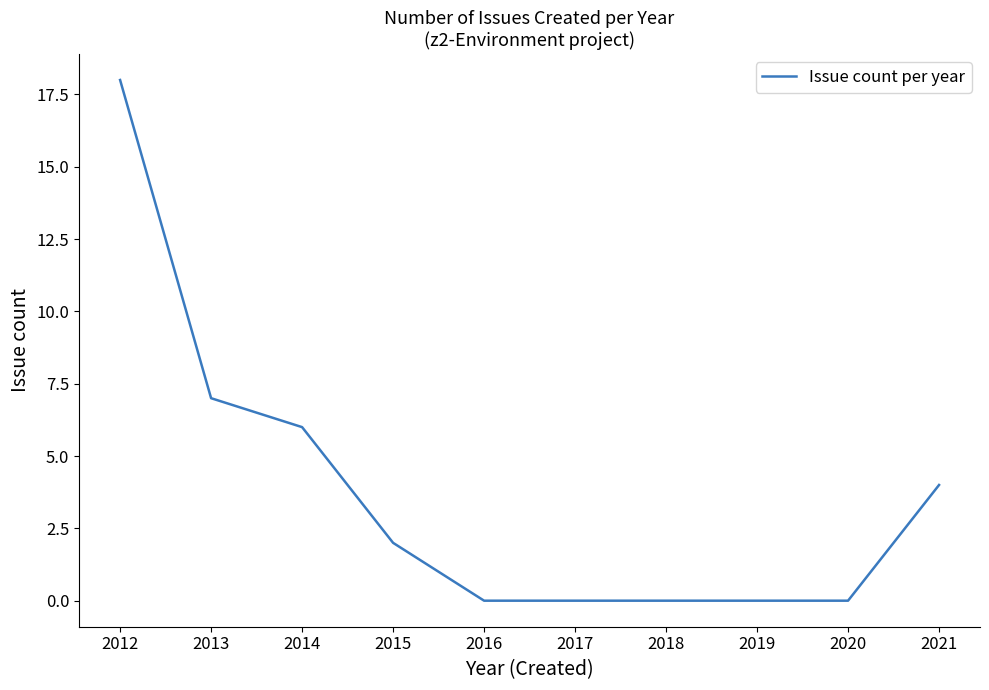

Is it true that the value at 2016 is -7?

False